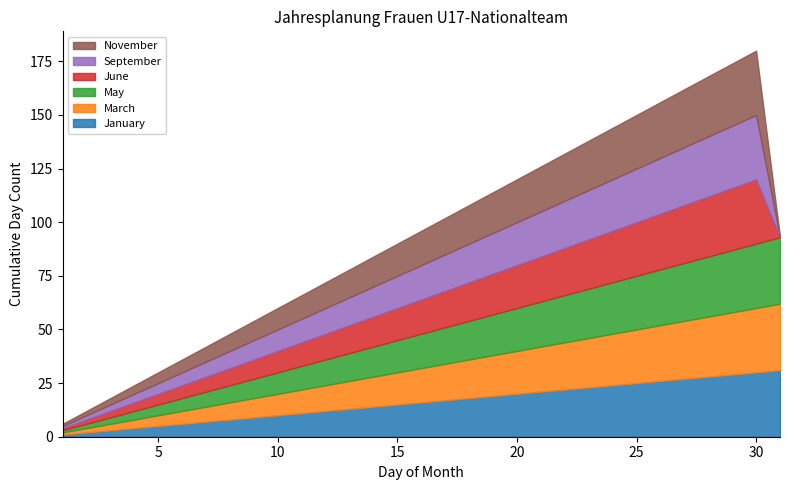

Reading right to left, extract all data points from this chart.

January: 31	30	29	28	27	26	25	24	23	22	21	20	19	18	17	16	15	14	13	12	11	10	9	8	7	6	5	4	3	2	1
March: 31	30	29	28	27	26	25	24	23	22	21	20	19	18	17	16	15	14	13	12	11	10	9	8	7	6	5	4	3	2	1
May: 31	30	29	28	27	26	25	24	23	22	21	20	19	18	17	16	15	14	13	12	11	10	9	8	7	6	5	4	3	2	1
June: 0	30	29	28	27	26	25	24	23	22	21	20	19	18	17	16	15	14	13	12	11	10	9	8	7	6	5	4	3	2	1
September: 0	30	29	28	27	26	25	24	23	22	21	20	19	18	17	16	15	14	13	12	11	10	9	8	7	6	5	4	3	2	1
November: 0	30	29	28	27	26	25	24	23	22	21	20	19	18	17	16	15	14	13	12	11	10	9	8	7	6	5	4	3	2	1